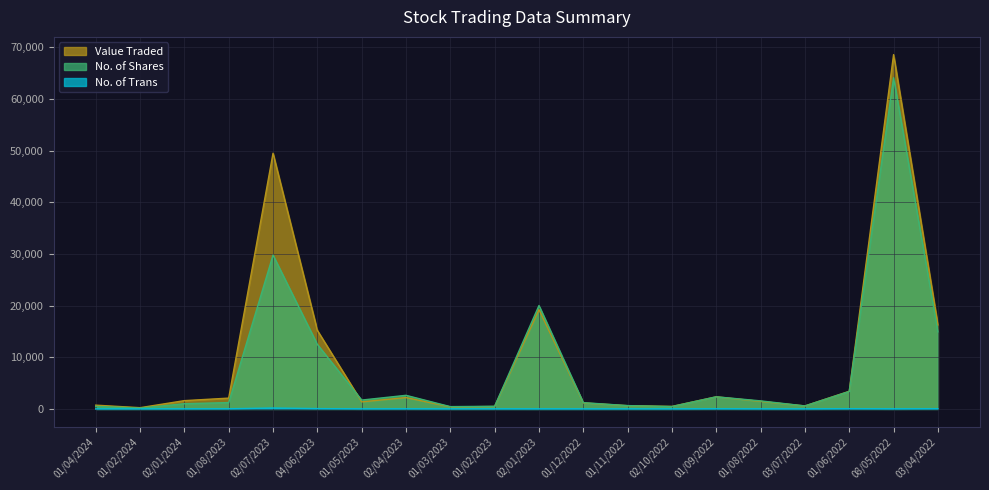

Which series has the largest range (max minus min)?

Value Traded